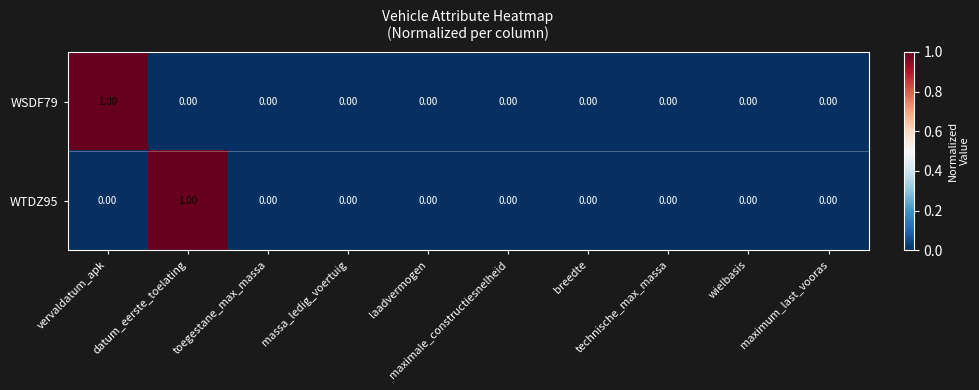

Reading right to left, what are all the values shown in this chart?

WSDF79: maximum_last_vooras=0	wielbasis=0	technische_max_massa=0	breedte=0	maximale_constructiesnelheid=0	laadvermogen=0	massa_ledig_voertuig=0	toegestane_max_massa=0	datum_eerste_toelating=0	vervaldatum_apk=1
WTDZ95: maximum_last_vooras=0	wielbasis=0	technische_max_massa=0	breedte=0	maximale_constructiesnelheid=0	laadvermogen=0	massa_ledig_voertuig=0	toegestane_max_massa=0	datum_eerste_toelating=1	vervaldatum_apk=0